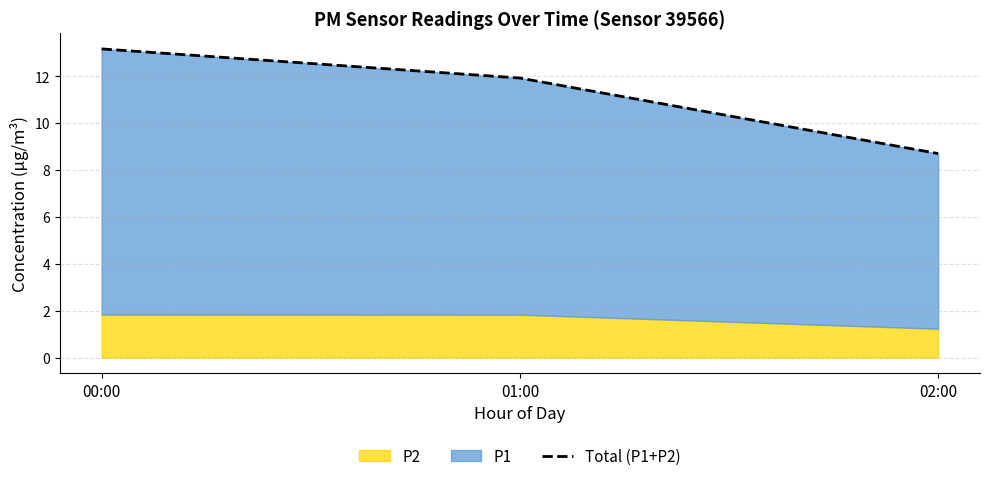

Reading right to left, list all the values displayed in this chart.

02:00=8.7	01:00=11.9	00:00=13.2